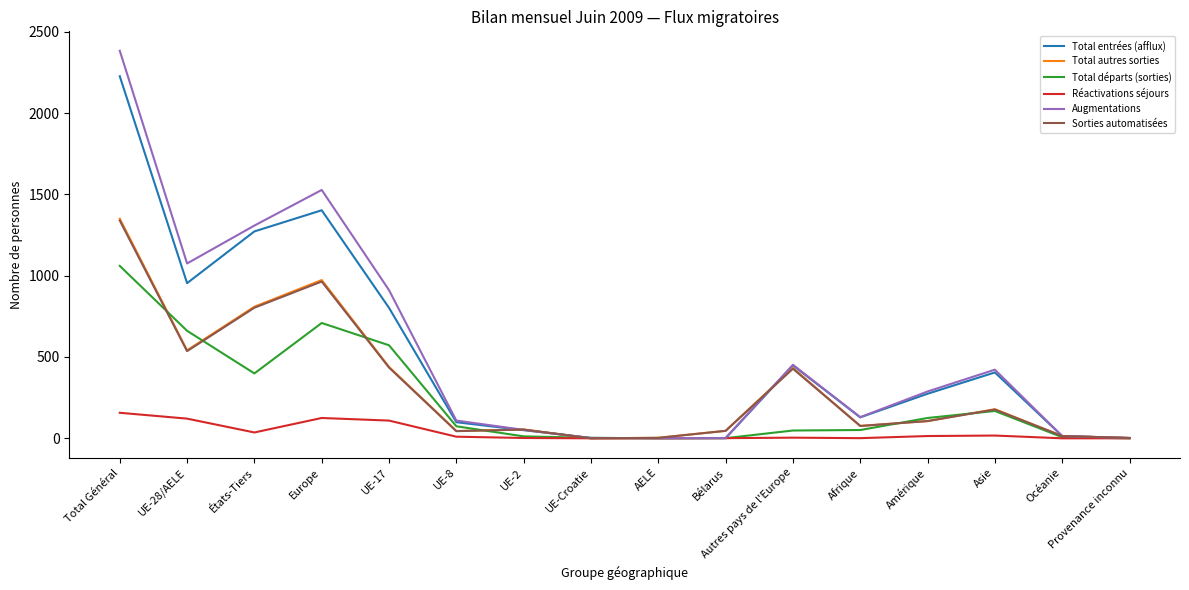

At which category is the sum across all series the highest?

Total Général